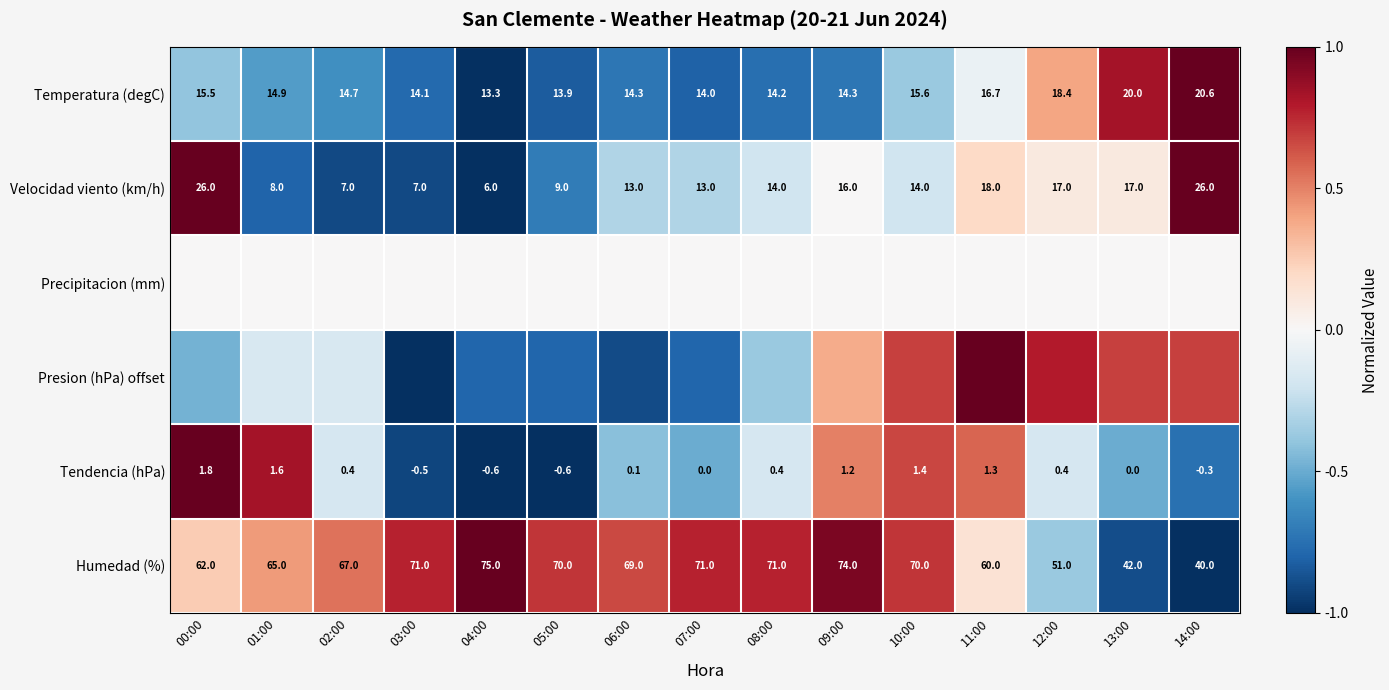

What is the difference between the maximum and minimum values in the Tendencia (hPa) series?

2.0